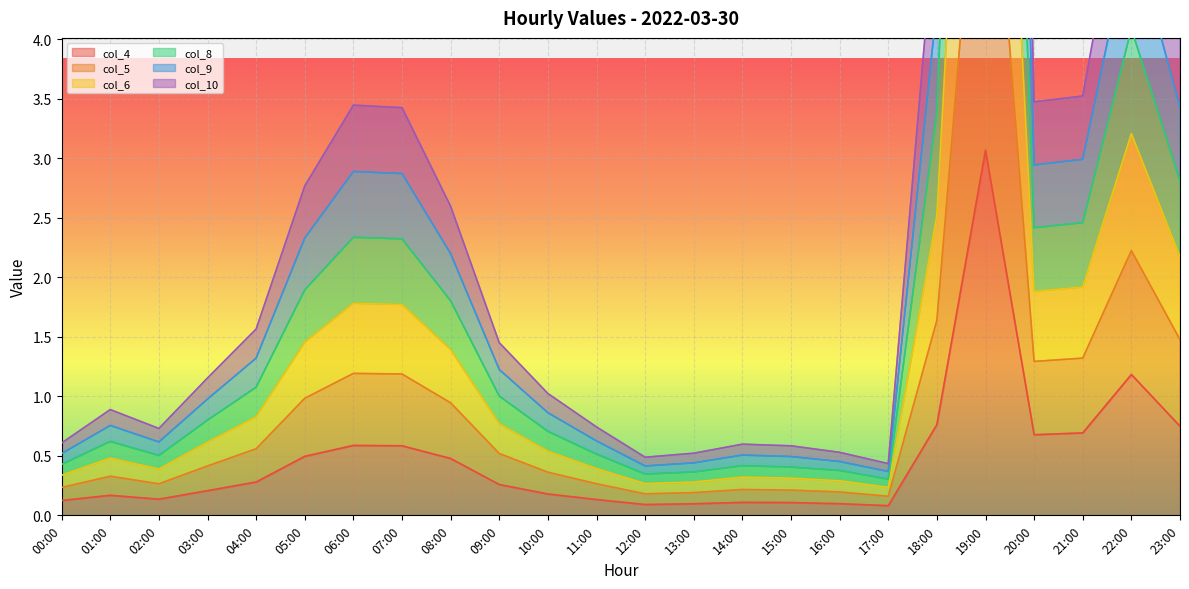

What is the label of the 2nd point from the left?

01:00